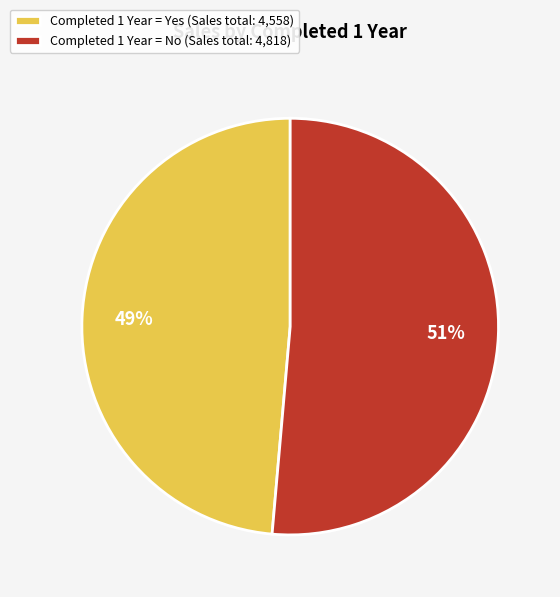

True or false: Completed 1 Year = Yes (Sales total: 4,558) accounts for 41% of the total.

False